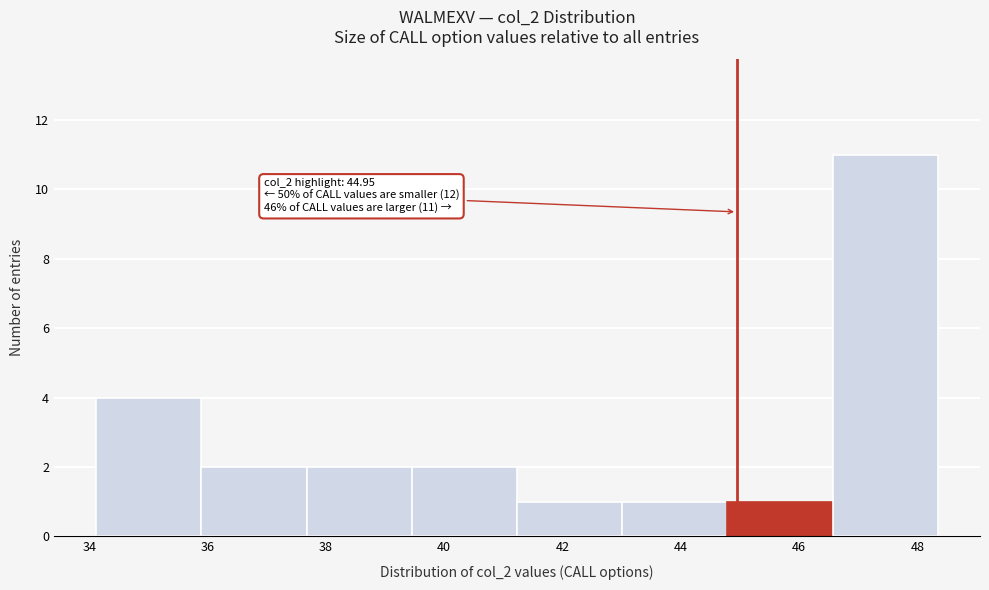

Over which range of the x-axis is the bar tallest?

46.6 to 48.4